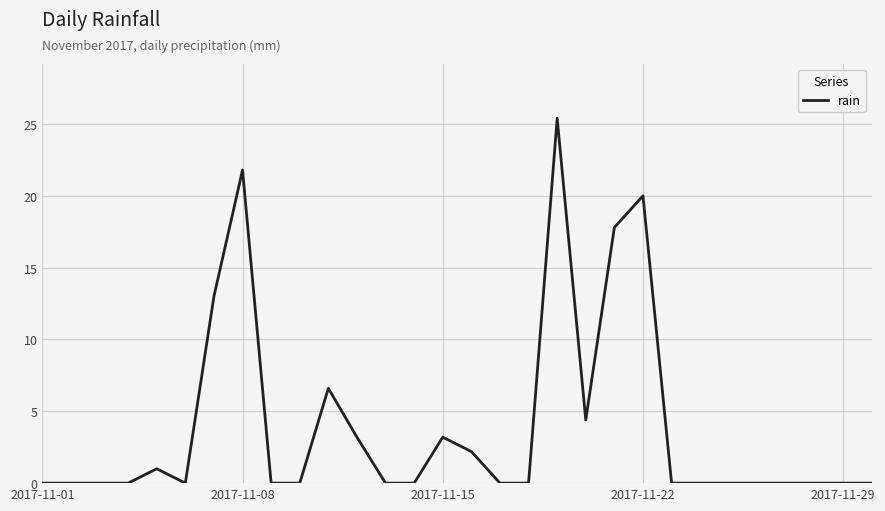

What is the maximum value shown in the chart?

25.4